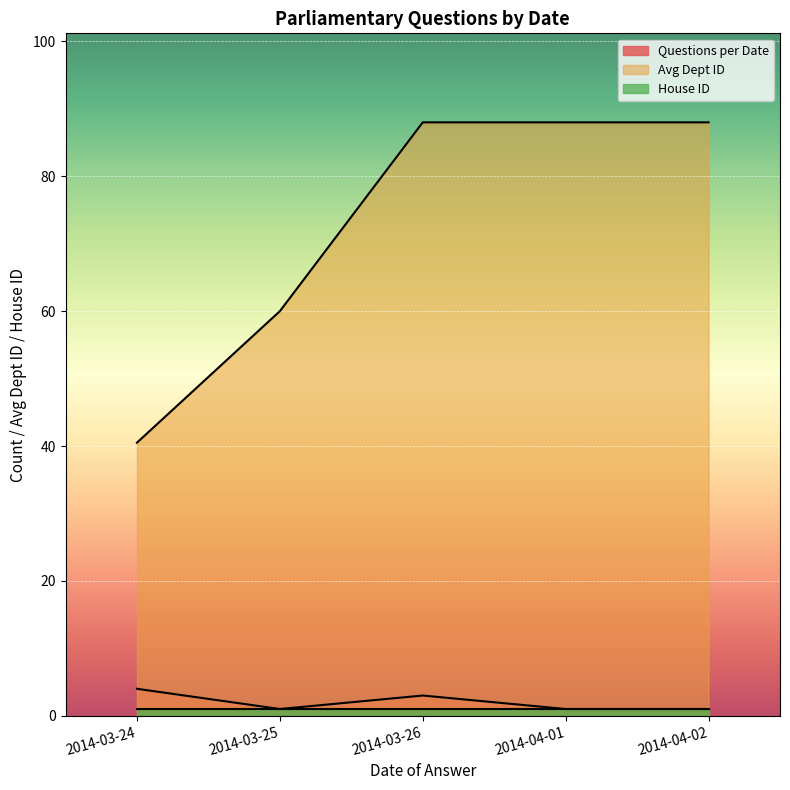

What is the approximate value of House ID at 2014-04-01?

1